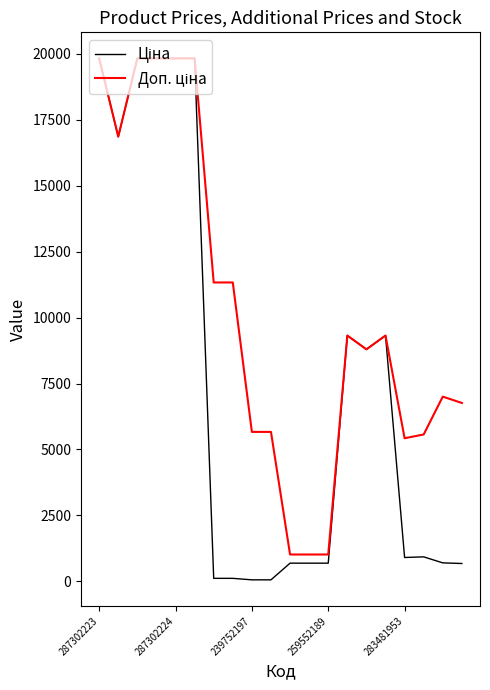

What is the label of the 2nd point from the right?

18